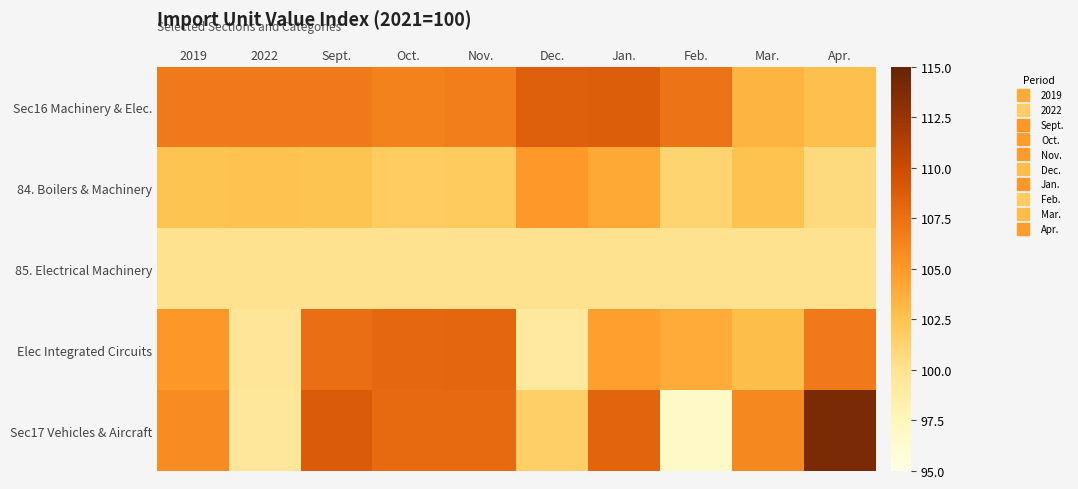

Between 2019 and Mar., which is larger?

2019